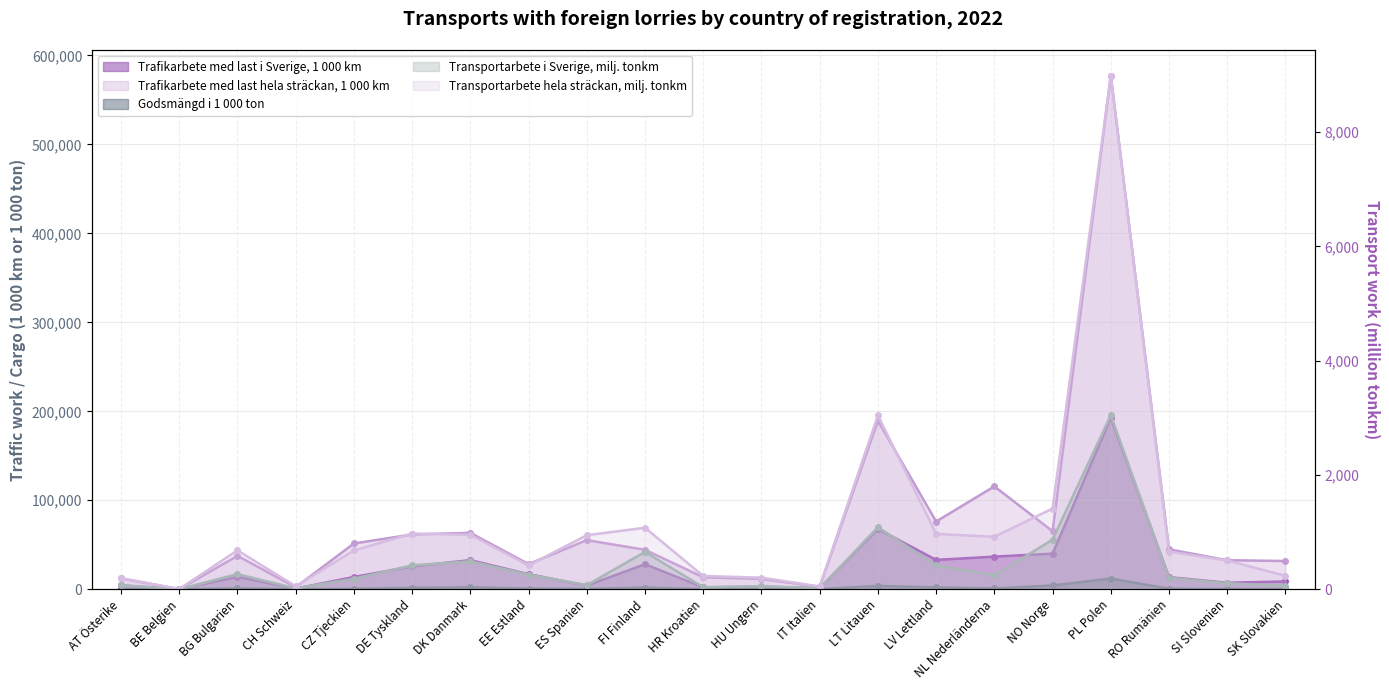

Is the value of Trafikarbete med last hela sträckan, 1 000 km at RO Rumänien greater than the value of Transportarbete hela sträckan, milj. tonkm at FI Finland?

Yes